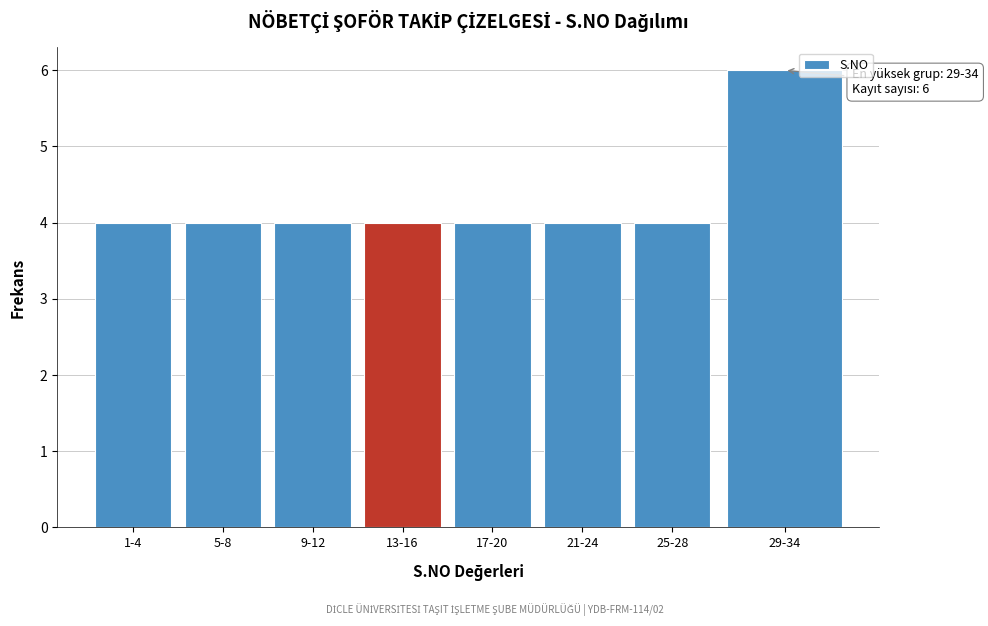

Reading right to left, list all the values displayed in this chart.

29-34=6	25-28=4	21-24=4	17-20=4	13-16=4	9-12=4	5-8=4	1-4=4